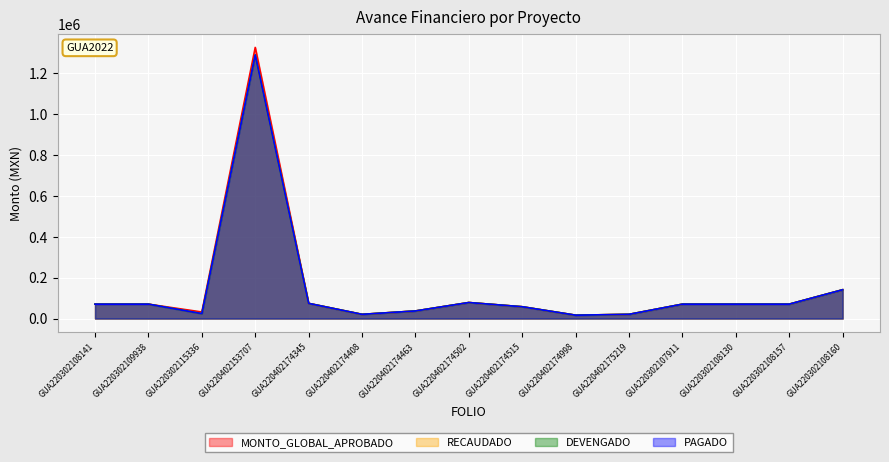

Which series has the largest total across all categories?

MONTO_GLOBAL_APROBADO